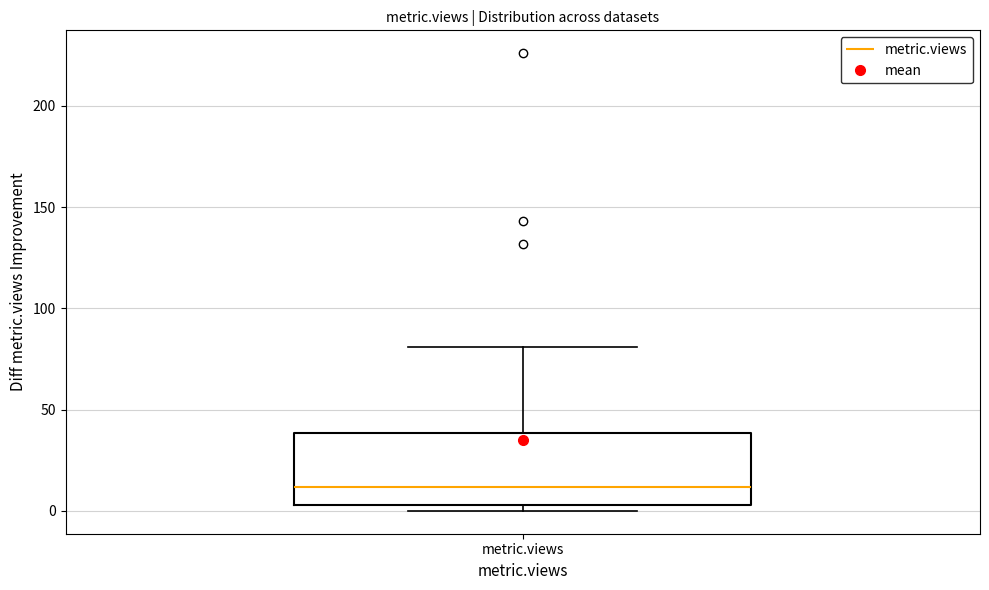

Read this box plot against the y-axis: the position of the median line, the range covered by the box, and the ends of both whiskers. The values are not printed on the chart, so give them approximately, as read against the axis.

median 10, box 5 to 40, whiskers 0 to 80